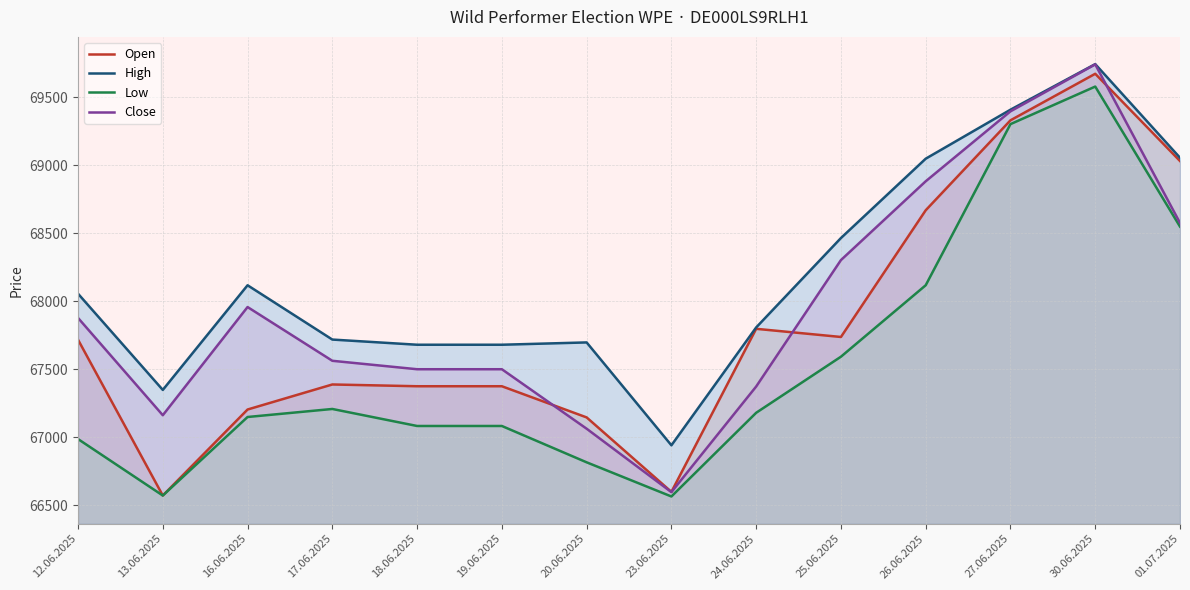

Reading left to right, list all the values displayed in this chart.

Open: 12.06.2025=67717	13.06.2025=66572	16.06.2025=67204	17.06.2025=67388	18.06.2025=67375	19.06.2025=67375	20.06.2025=67146	23.06.2025=66599	24.06.2025=67797	25.06.2025=67737	26.06.2025=68668	27.06.2025=69329	30.06.2025=69671	01.07.2025=69030
High: 12.06.2025=68055	13.06.2025=67348	16.06.2025=68117	17.06.2025=67718	18.06.2025=67680	19.06.2025=67680	20.06.2025=67697	23.06.2025=66941	24.06.2025=67807	25.06.2025=68464	26.06.2025=69047	27.06.2025=69407	30.06.2025=69742	01.07.2025=69054
Low: 12.06.2025=66987	13.06.2025=66572	16.06.2025=67149	17.06.2025=67208	18.06.2025=67083	19.06.2025=67083	20.06.2025=66816	23.06.2025=66565	24.06.2025=67180	25.06.2025=67592	26.06.2025=68117	27.06.2025=69301	30.06.2025=69577	01.07.2025=68548
Close: 12.06.2025=67877	13.06.2025=67162	16.06.2025=67957	17.06.2025=67562	18.06.2025=67500	19.06.2025=67500	20.06.2025=67063	23.06.2025=66597	24.06.2025=67373	25.06.2025=68302	26.06.2025=68881	27.06.2025=69395	30.06.2025=69740	01.07.2025=68575